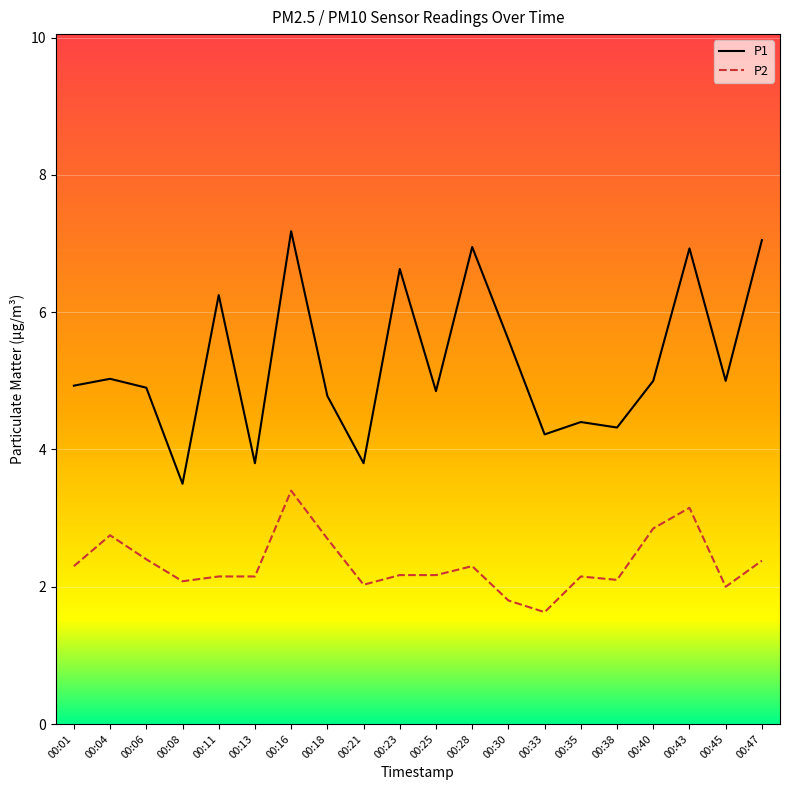

At which label does P1 first exceed 5?

00:04